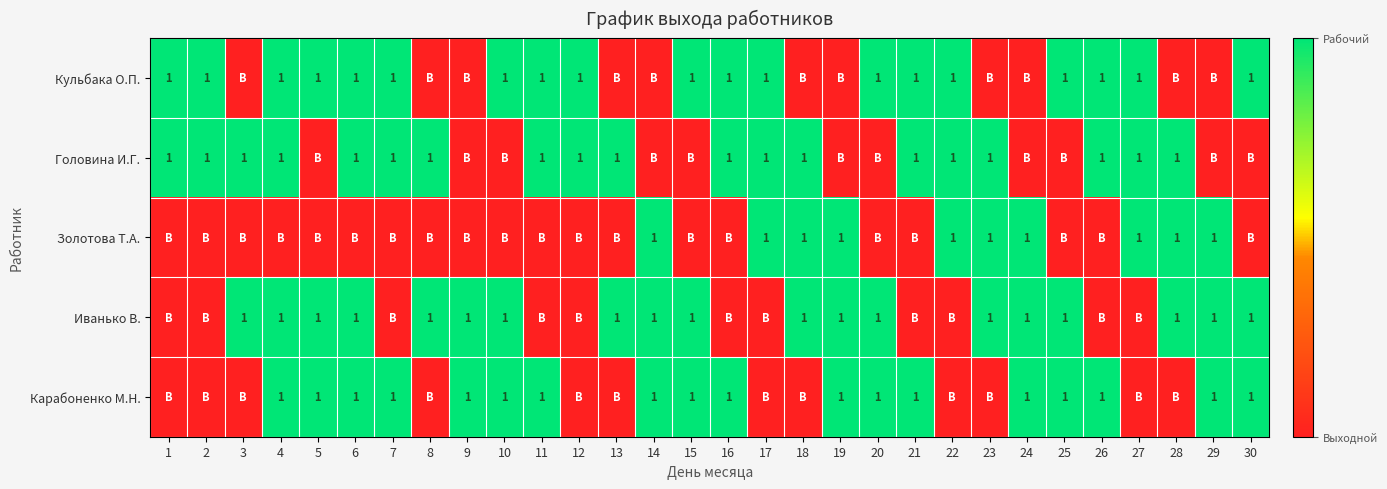

What is the spread (max minus min) of values at 1?

1